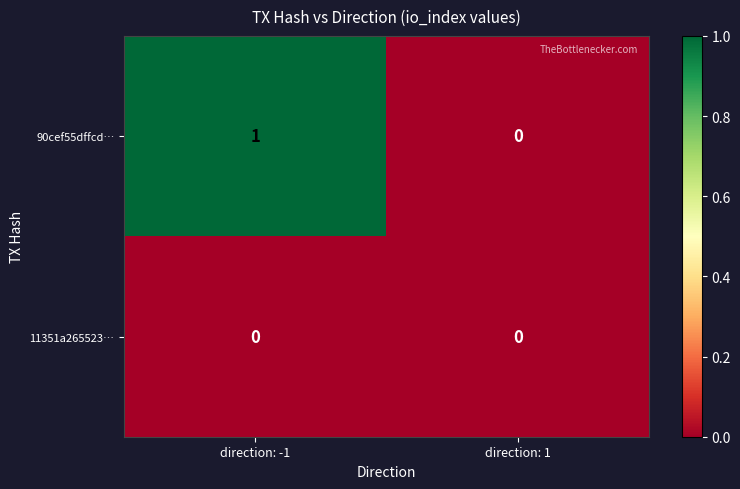

What is the greatest value displayed?

1